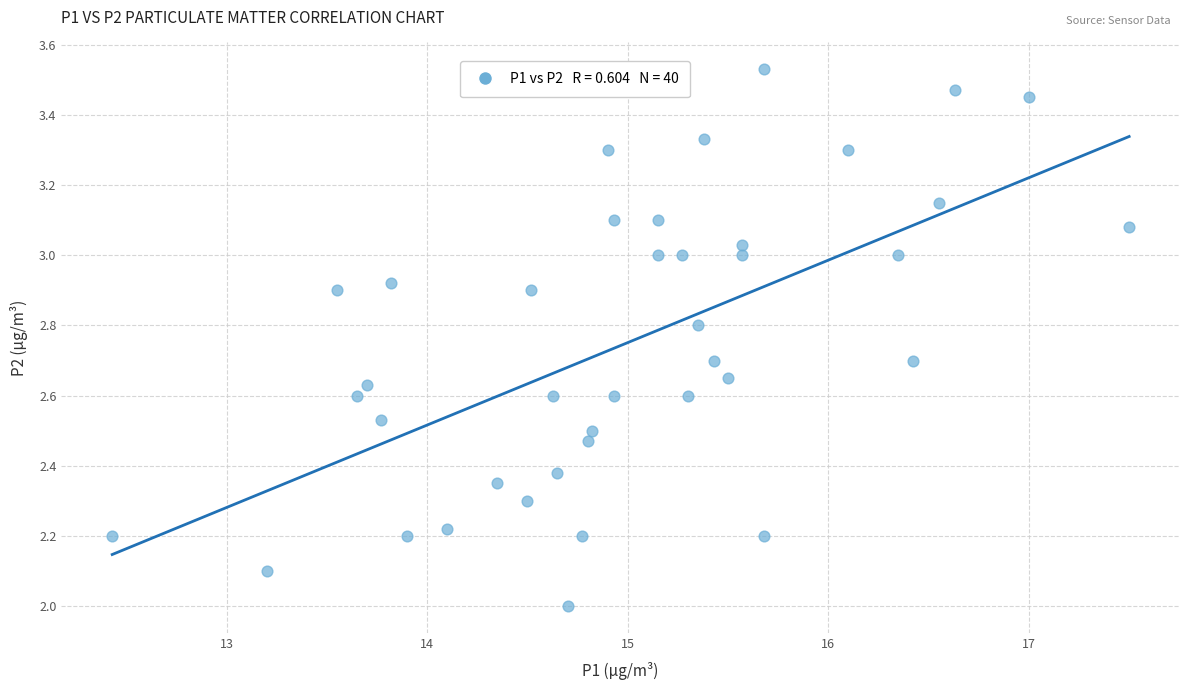

What is the range of X values (max minus min)?

5.1